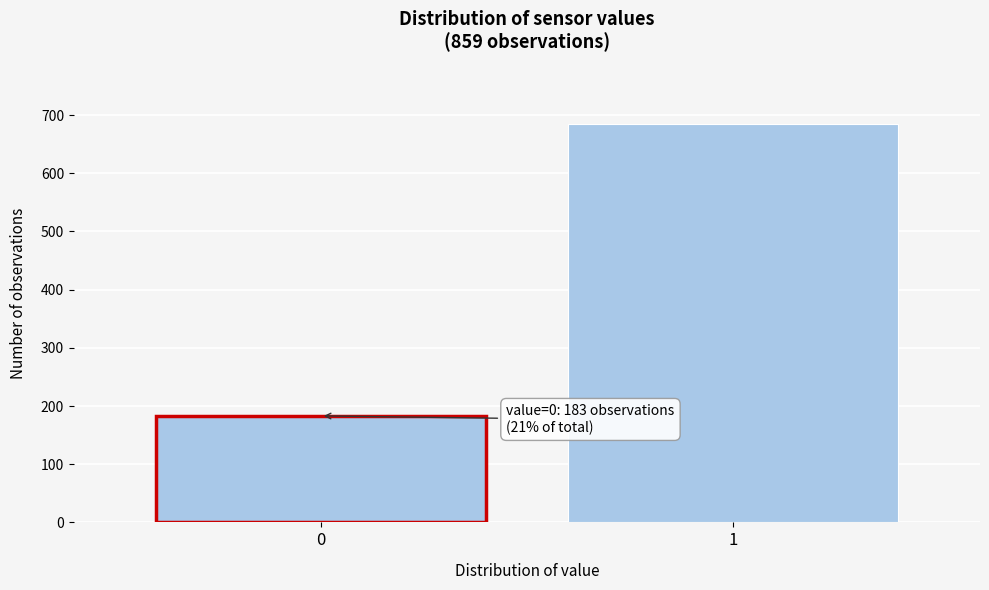

Reading left to right, extract all data points from this chart.

183	684